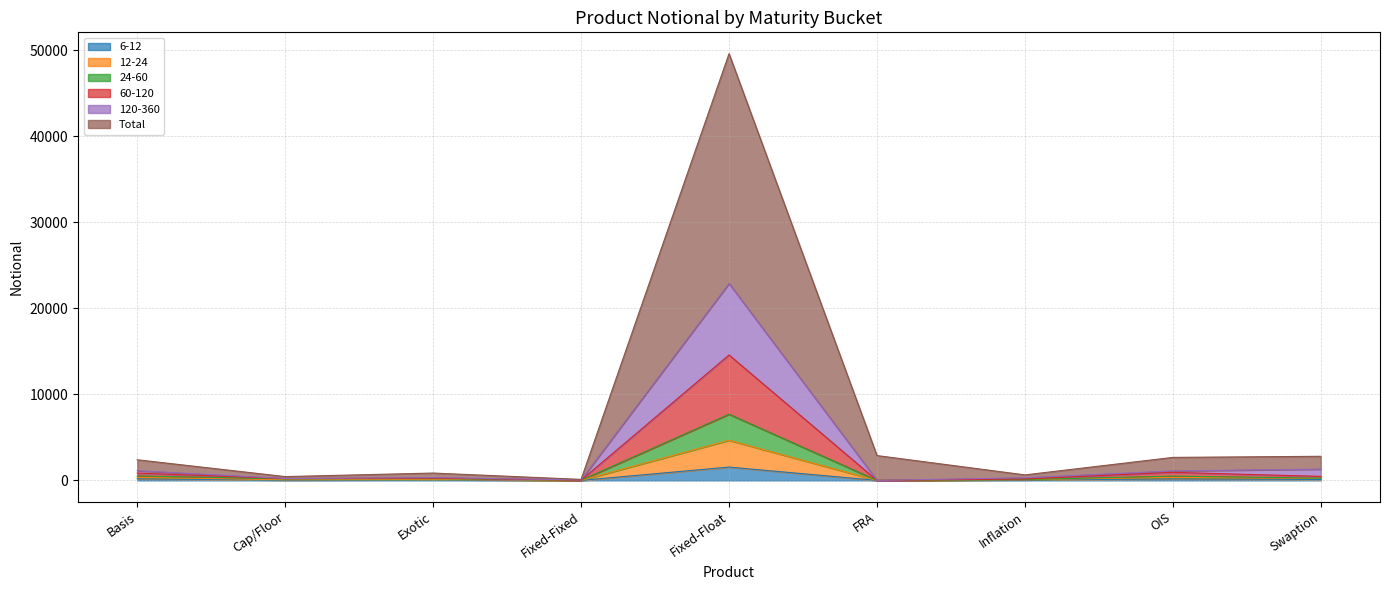

How many data points in 120-360 are less than 320?

4